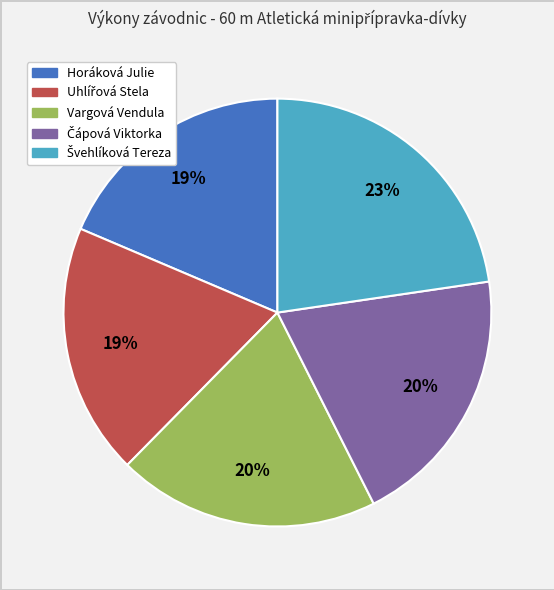

The Vargová Vendula slice represents 12% of the pie. True or false?

False